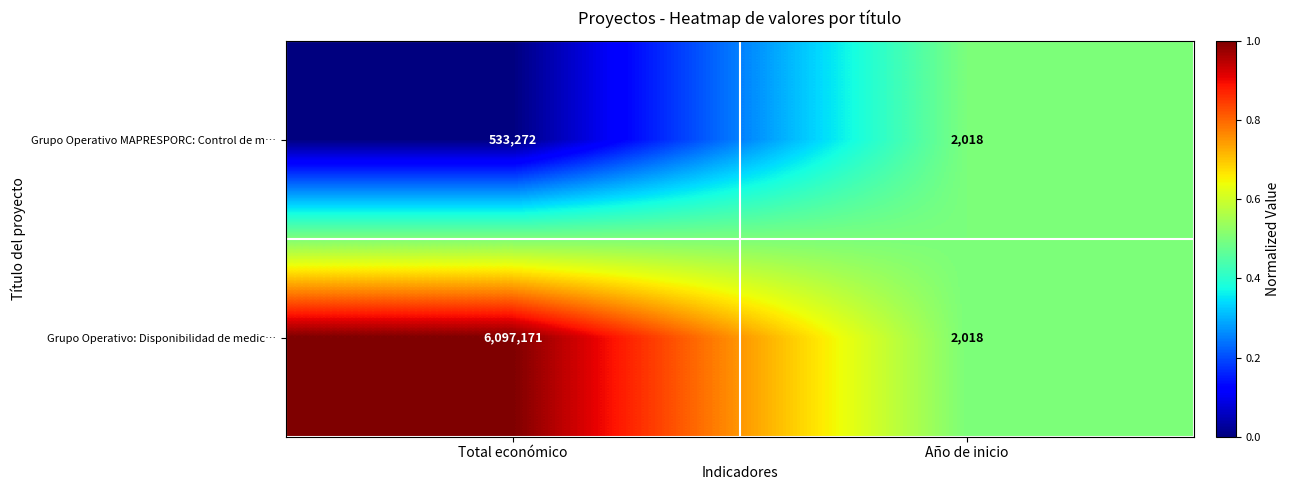

Rank the series at Total económico from lowest to highest value.

Grupo Operativo MAPRESPORC: Control de m…, Grupo Operativo: Disponibilidad de medic…